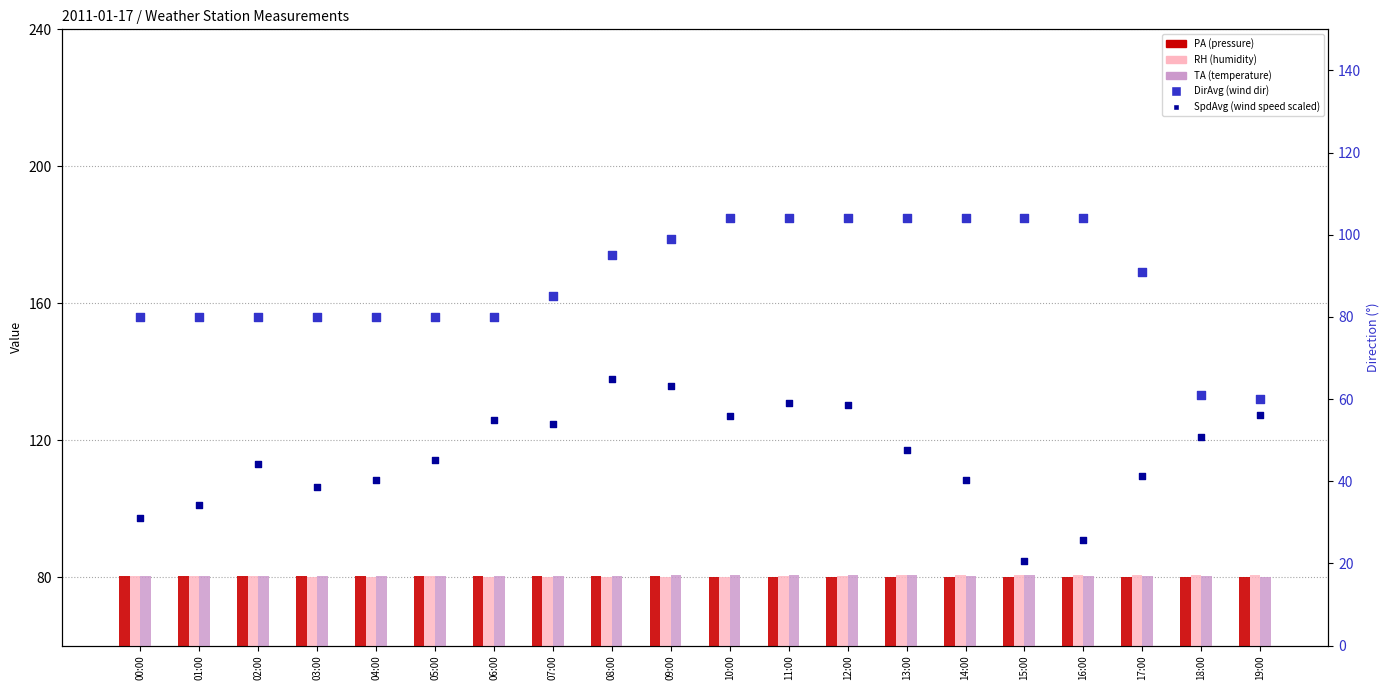

What is the total value across all series at 01:00?

354.9